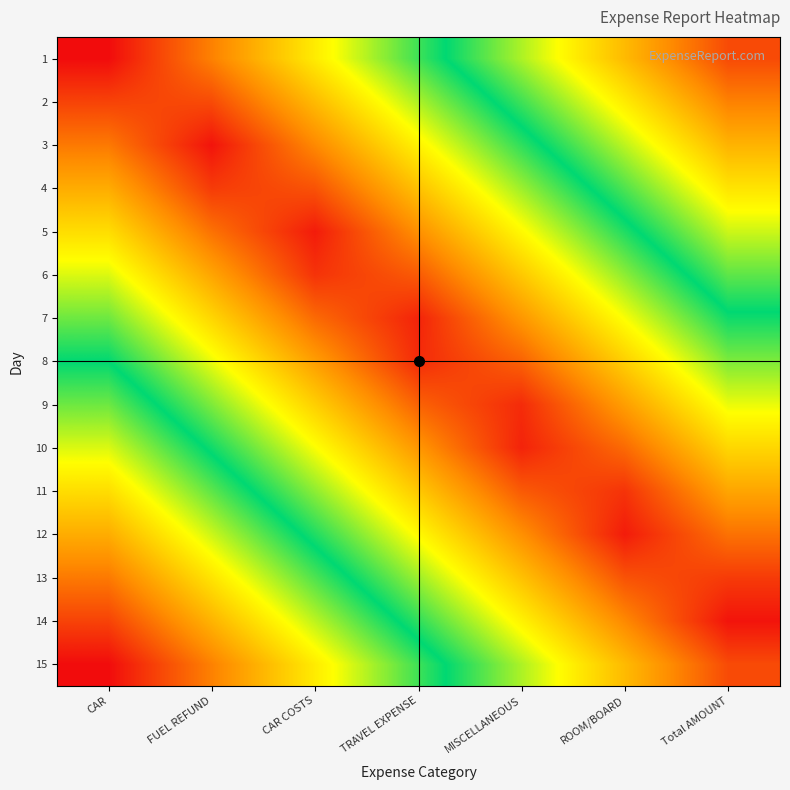

Reading right to left, transcribe all the data shown in this chart.

1: Total AMOUNT=9.5	ROOM/BOARD=7.9	MISCELLANEOUS=6.3	TRAVEL EXPENSE=4.8	CAR COSTS=3.2	FUEL REFUND=1.6	CAR=0.0
2: Total AMOUNT=8.8	ROOM/BOARD=7.2	MISCELLANEOUS=5.6	TRAVEL EXPENSE=4.0	CAR COSTS=2.4	FUEL REFUND=0.8	CAR=0.7
3: Total AMOUNT=8.0	ROOM/BOARD=6.5	MISCELLANEOUS=4.9	TRAVEL EXPENSE=3.3	CAR COSTS=1.7	FUEL REFUND=0.1	CAR=1.5
4: Total AMOUNT=7.3	ROOM/BOARD=5.7	MISCELLANEOUS=4.1	TRAVEL EXPENSE=2.5	CAR COSTS=1.0	FUEL REFUND=0.6	CAR=2.2
5: Total AMOUNT=6.6	ROOM/BOARD=5.0	MISCELLANEOUS=3.4	TRAVEL EXPENSE=1.8	CAR COSTS=0.2	FUEL REFUND=1.4	CAR=3.0
6: Total AMOUNT=5.8	ROOM/BOARD=4.2	MISCELLANEOUS=2.6	TRAVEL EXPENSE=1.1	CAR COSTS=0.5	FUEL REFUND=2.1	CAR=3.7
7: Total AMOUNT=5.1	ROOM/BOARD=3.5	MISCELLANEOUS=1.9	TRAVEL EXPENSE=0.3	CAR COSTS=1.3	FUEL REFUND=2.9	CAR=4.4
8: Total AMOUNT=4.3	ROOM/BOARD=2.8	MISCELLANEOUS=1.2	TRAVEL EXPENSE=0.4	CAR COSTS=2.0	FUEL REFUND=3.6	CAR=5.2
9: Total AMOUNT=3.6	ROOM/BOARD=2.0	MISCELLANEOUS=0.4	TRAVEL EXPENSE=1.2	CAR COSTS=2.8	FUEL REFUND=4.3	CAR=5.9
10: Total AMOUNT=2.9	ROOM/BOARD=1.3	MISCELLANEOUS=0.3	TRAVEL EXPENSE=1.9	CAR COSTS=3.5	FUEL REFUND=5.1	CAR=6.7
11: Total AMOUNT=2.1	ROOM/BOARD=0.5	MISCELLANEOUS=1.1	TRAVEL EXPENSE=2.6	CAR COSTS=4.2	FUEL REFUND=5.8	CAR=7.4
12: Total AMOUNT=1.4	ROOM/BOARD=0.2	MISCELLANEOUS=1.8	TRAVEL EXPENSE=3.4	CAR COSTS=5.0	FUEL REFUND=6.6	CAR=8.1
13: Total AMOUNT=0.6	ROOM/BOARD=1.0	MISCELLANEOUS=2.5	TRAVEL EXPENSE=4.1	CAR COSTS=5.7	FUEL REFUND=7.3	CAR=8.9
14: Total AMOUNT=0.1	ROOM/BOARD=1.7	MISCELLANEOUS=3.3	TRAVEL EXPENSE=4.9	CAR COSTS=6.5	FUEL REFUND=8.0	CAR=9.6
15: Total AMOUNT=0.8	ROOM/BOARD=2.4	MISCELLANEOUS=4.0	TRAVEL EXPENSE=5.6	CAR COSTS=7.2	FUEL REFUND=8.8	CAR=10.4